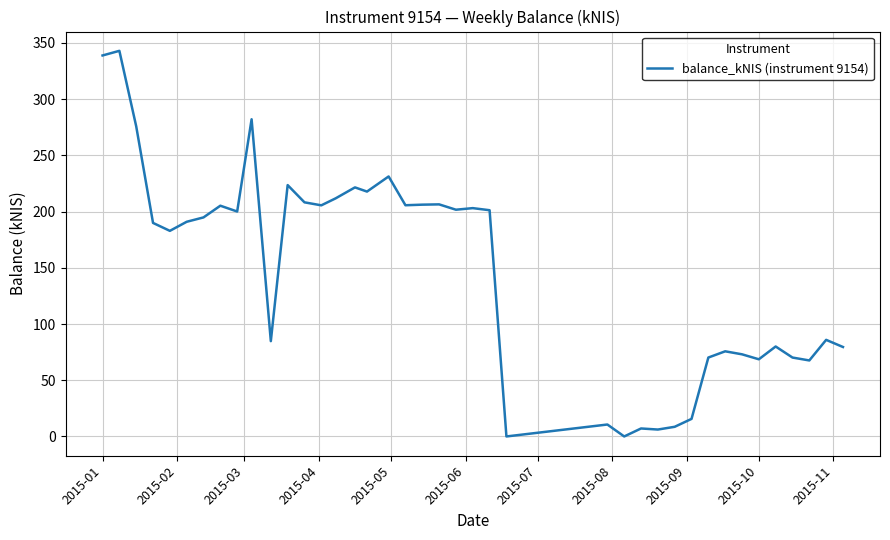

What is the sum of all values?

5950.5